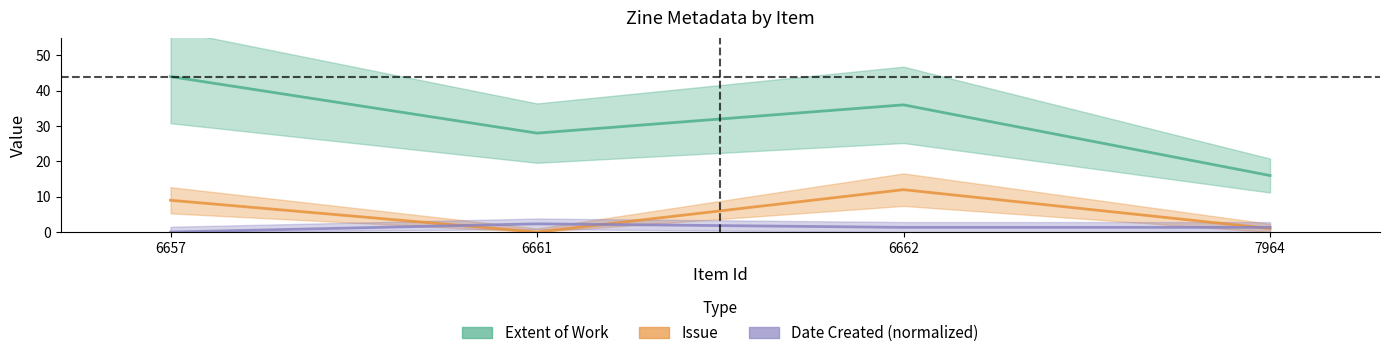

True or false: Date Created (normalized) and Issue intersect in this chart.

True